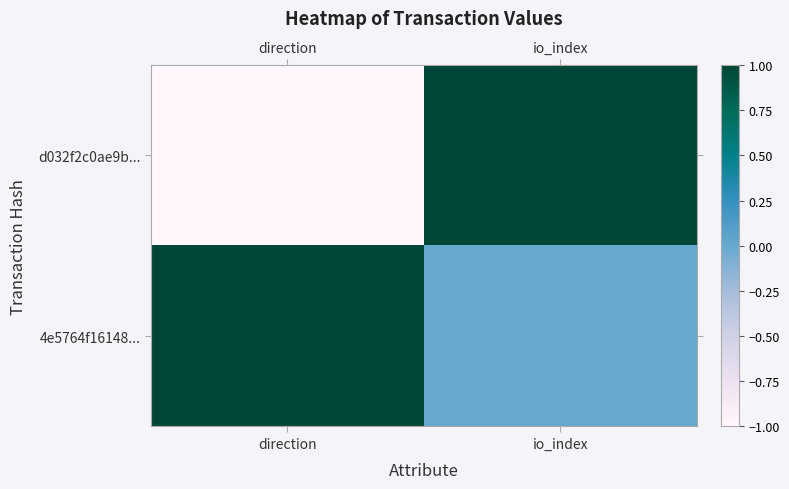

How many series are shown in this chart?

2